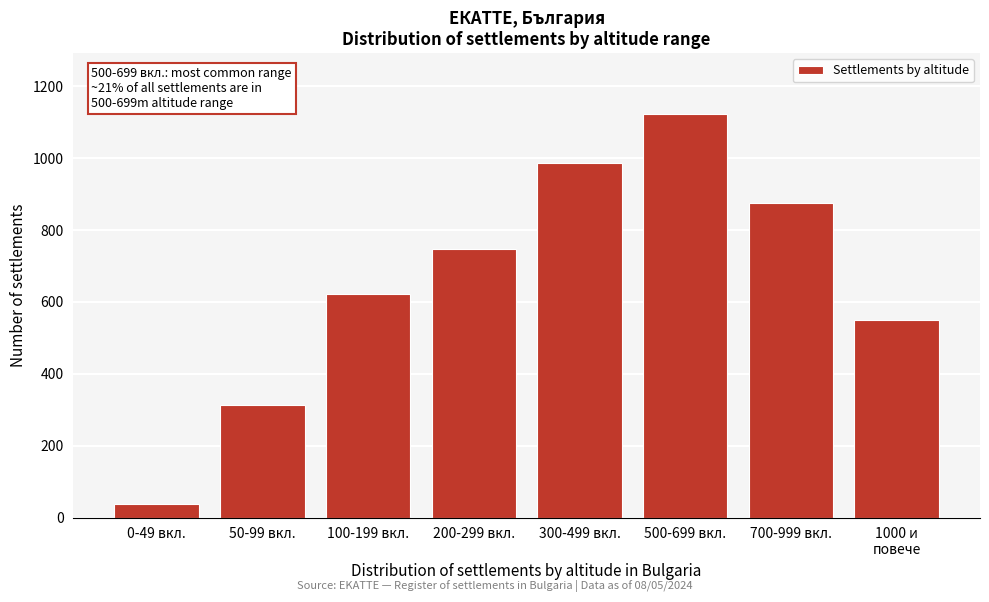

Reading right to left, transcribe all the data shown in this chart.

551	876	1124	987	748	623	312	38